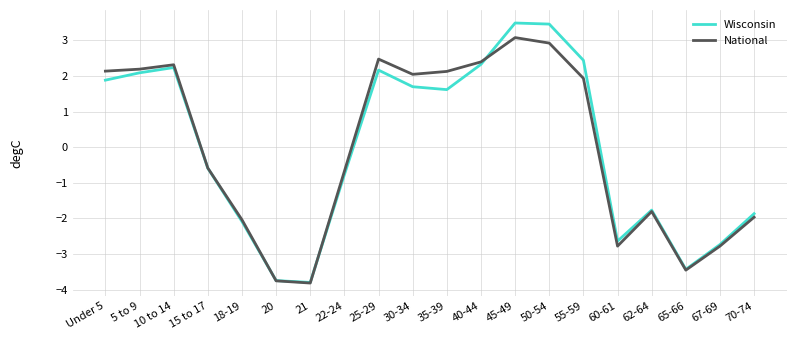

What is the total value across all series at 25-29?

4.6